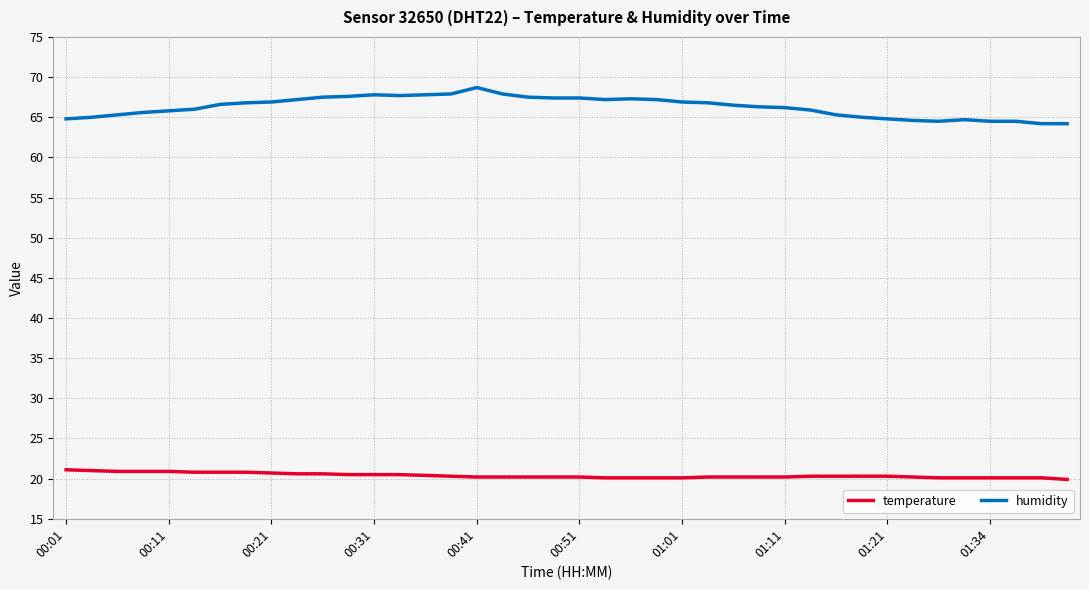

True or false: temperature and humidity intersect in this chart.

False